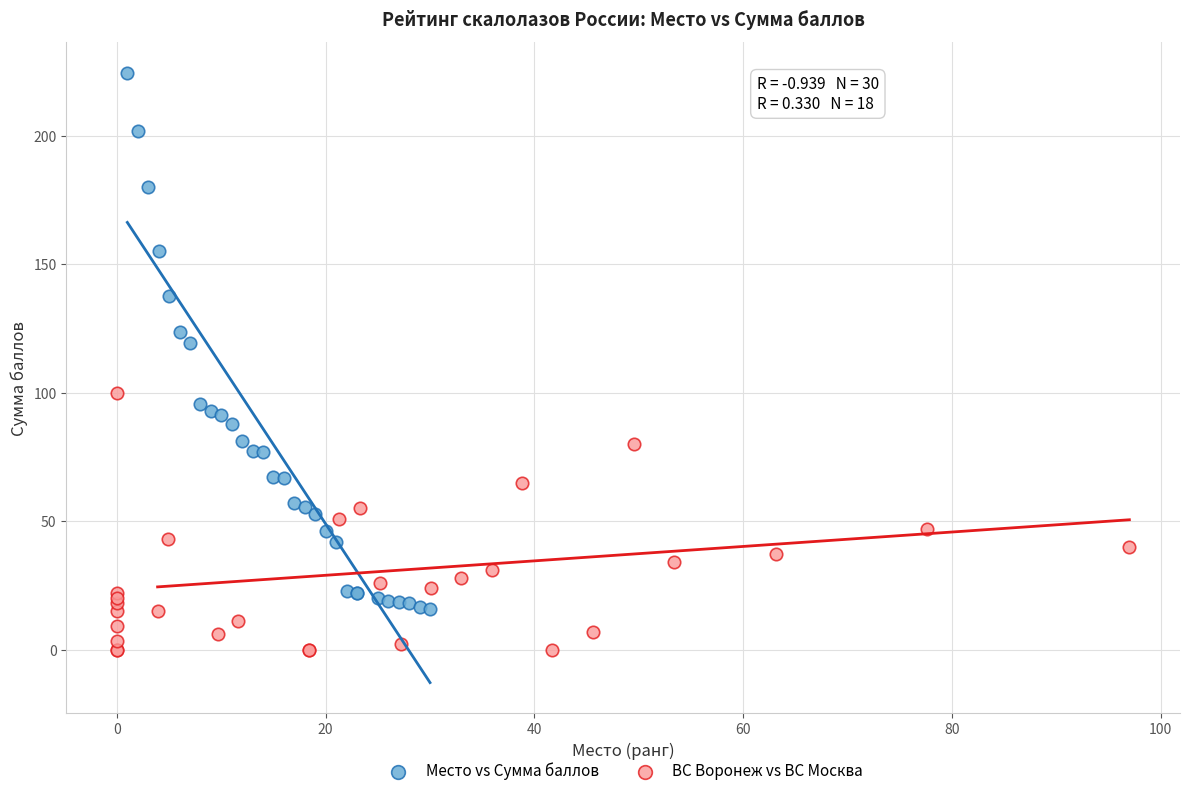

Which series has the largest Y range (max minus min)?

Место vs Сумма баллов